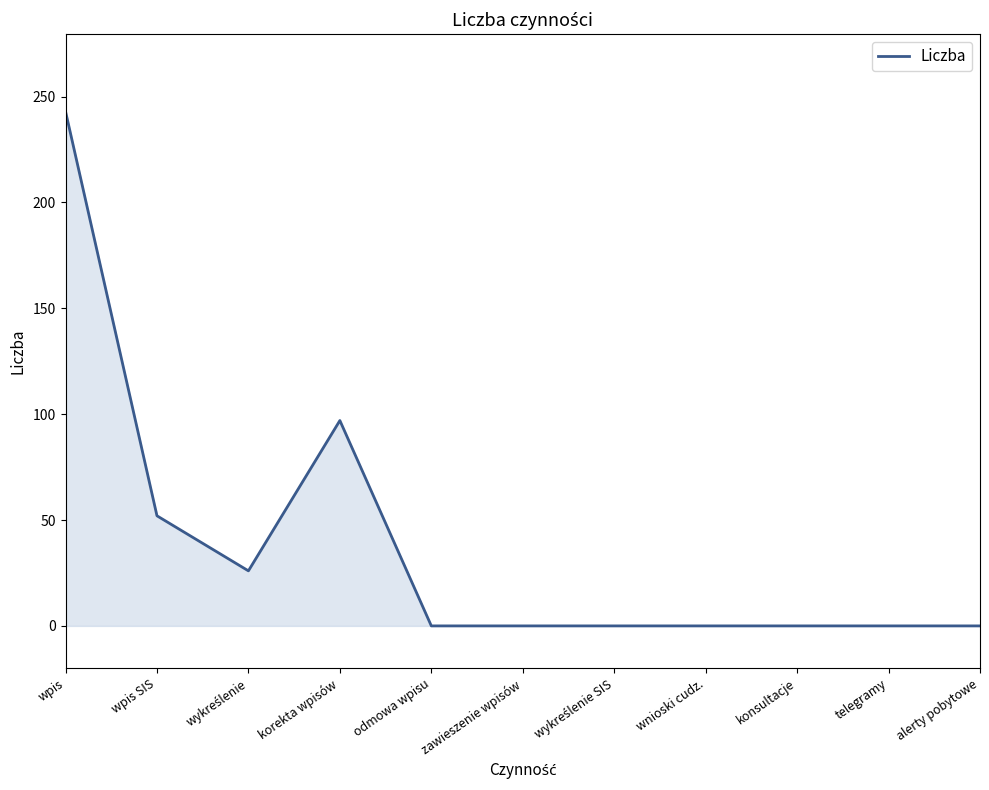

The value at alerty pobytowe is 0. True or false?

True